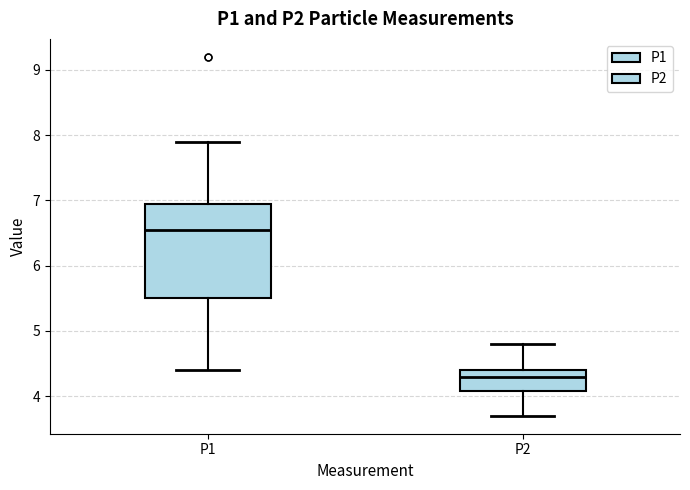

Reading left to right, transcribe this box plot: for each box, give where its median line is, the range the box spans, and where its two whiskers end, as read against the y-axis. The values are not printed on the chart, so give them approximately, as read against the axis.

P1: median 6.6, box 5.5 to 7.0, whiskers 4.4 to 7.9
P2: median 4.3, box 4.1 to 4.4, whiskers 3.7 to 4.8